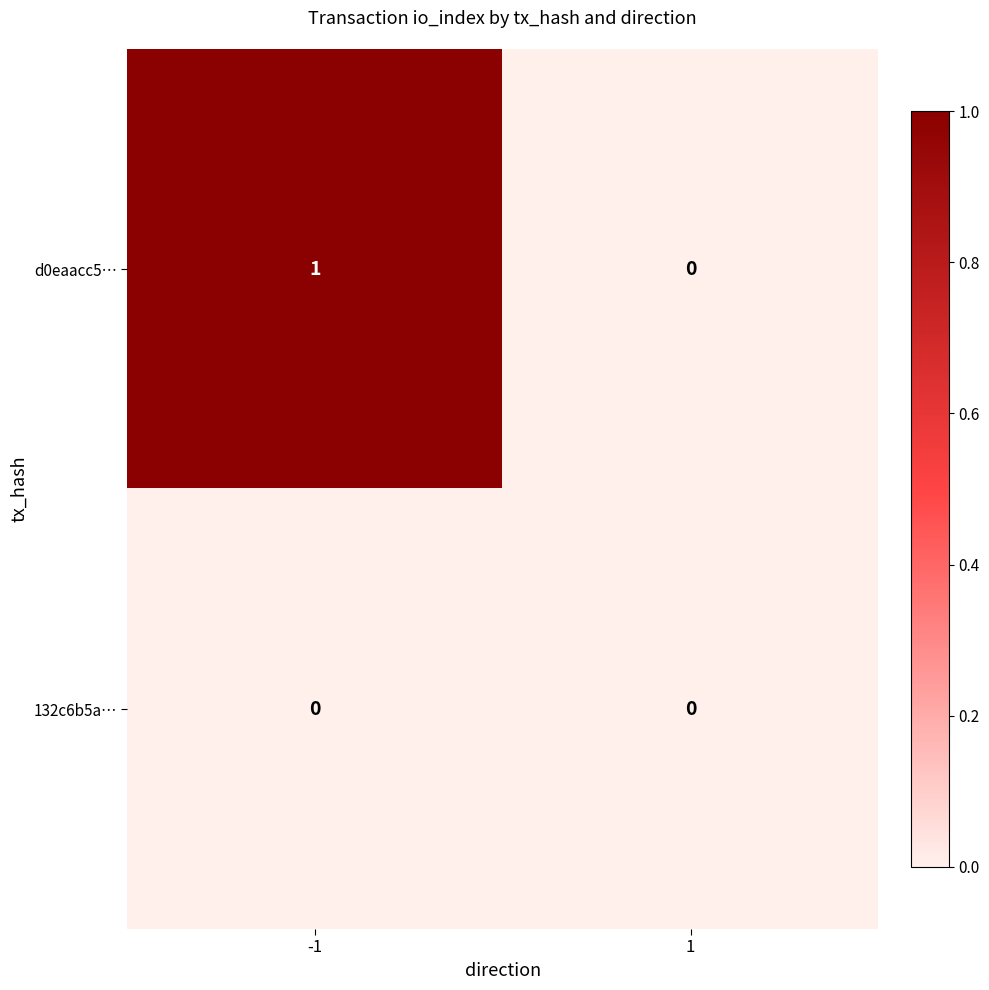

Is it true that d0eaacc5… equals 0 at 1?

True